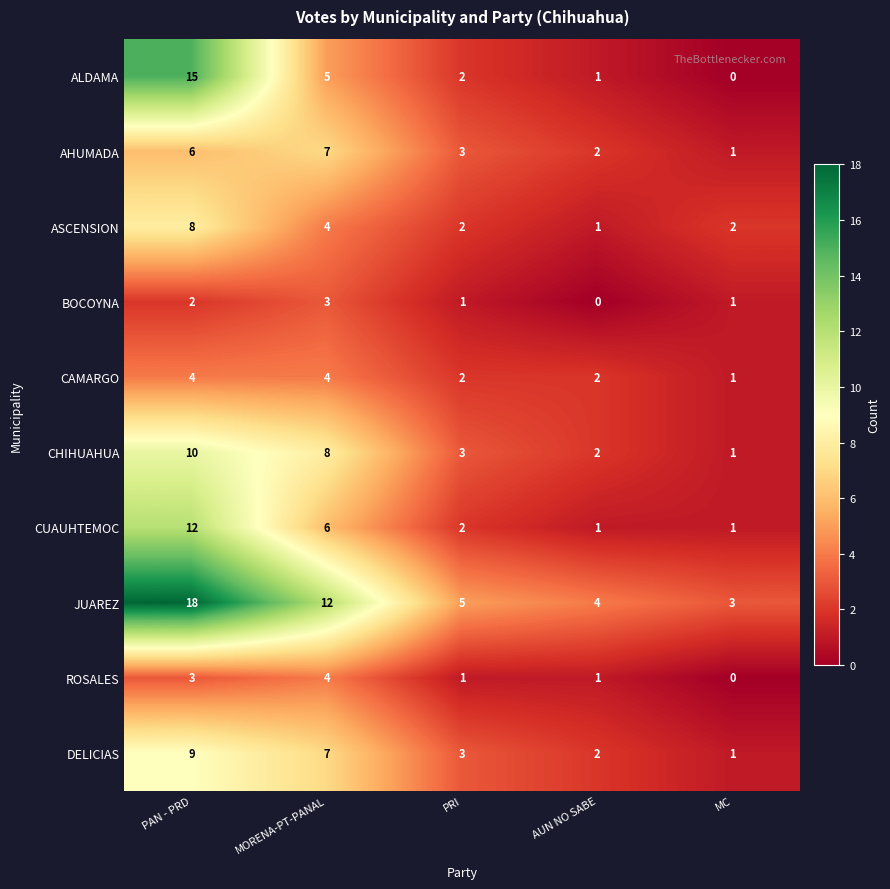

At which category is the sum across all series the highest?

PAN - PRD